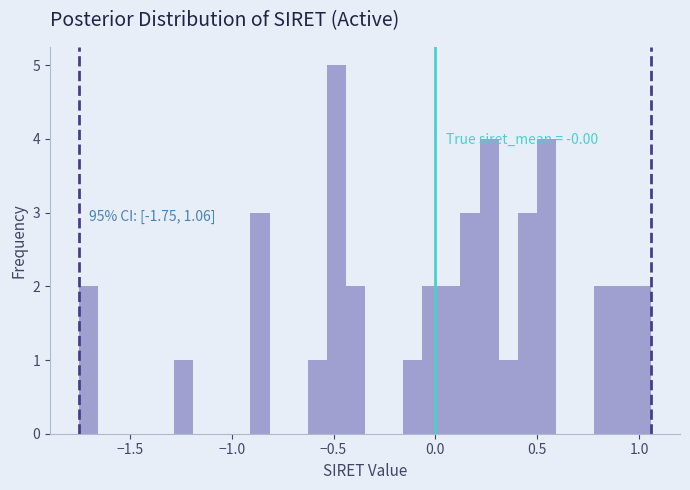

Around what value on the x-axis is the tallest bar? Give the approximate position of its centre, as read against the axis.

-0.50